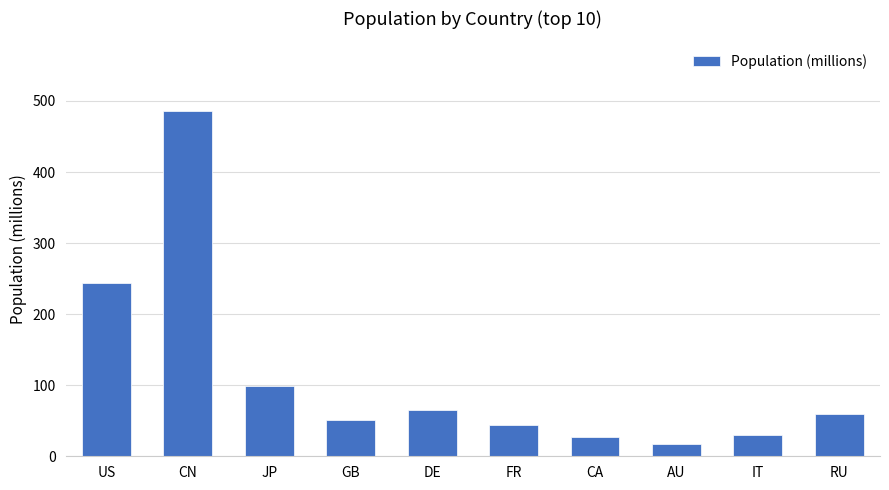

How many values exceed 59?

5